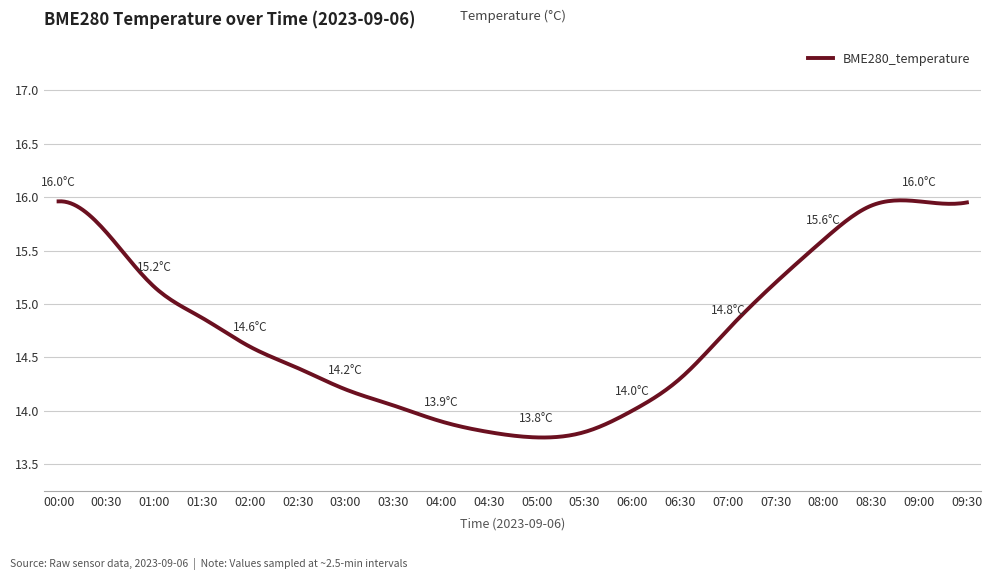

How many lines are shown in the chart?

1